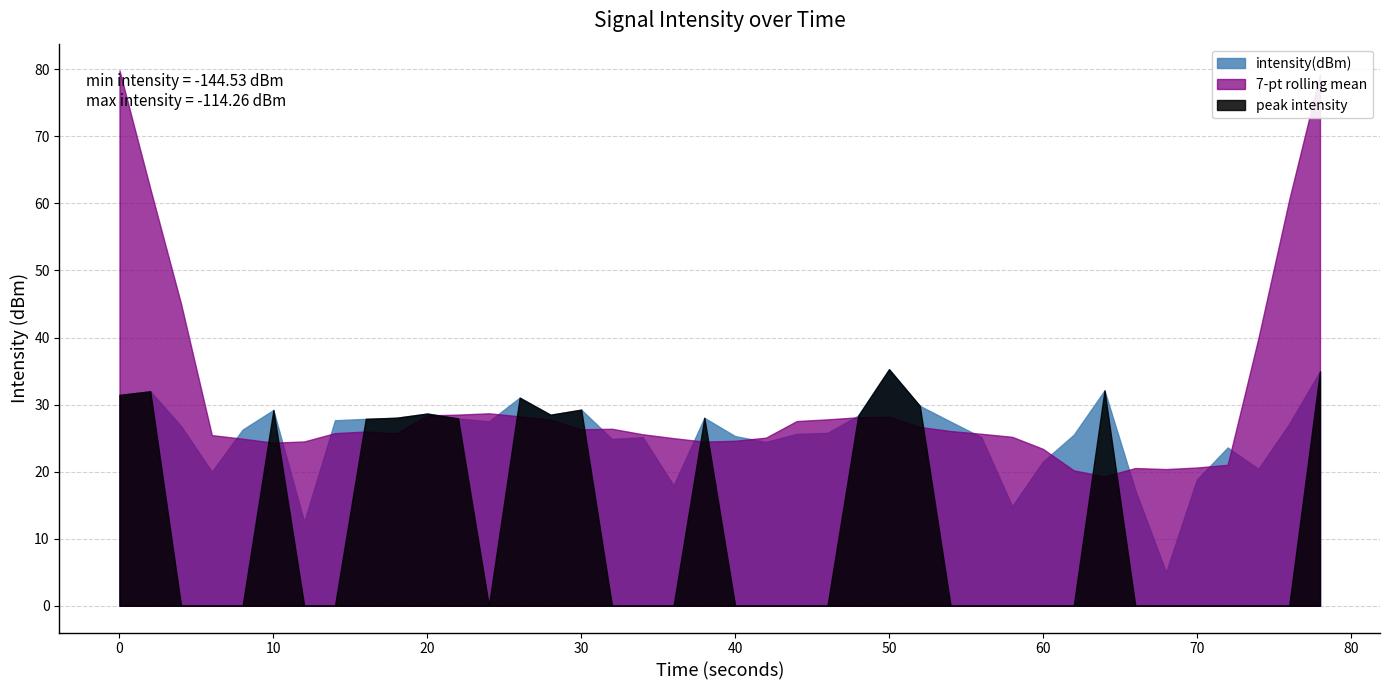

Rank the categories by value from highest to lowest.

25, 39, 32, 1, 0, 13, 26, 15, 5, 10, 14, 24, 9, 19, 11, 8, 7, 12, 27, 38, 2, 4, 23, 22, 31, 20, 17, 28, 16, 21, 36, 30, 37, 3, 35, 18, 33, 29, 6, 34